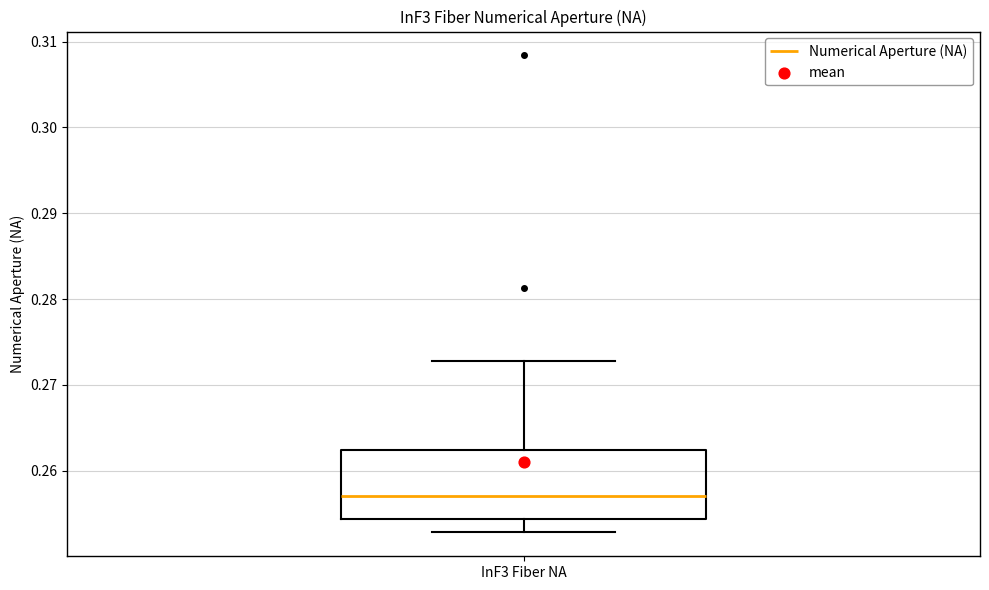

Read this box plot against the y-axis: the position of the median line, the range covered by the box, and the ends of both whiskers. The values are not printed on the chart, so give them approximately, as read against the axis.

median 0.257, box 0.254 to 0.262, whiskers 0.253 to 0.273